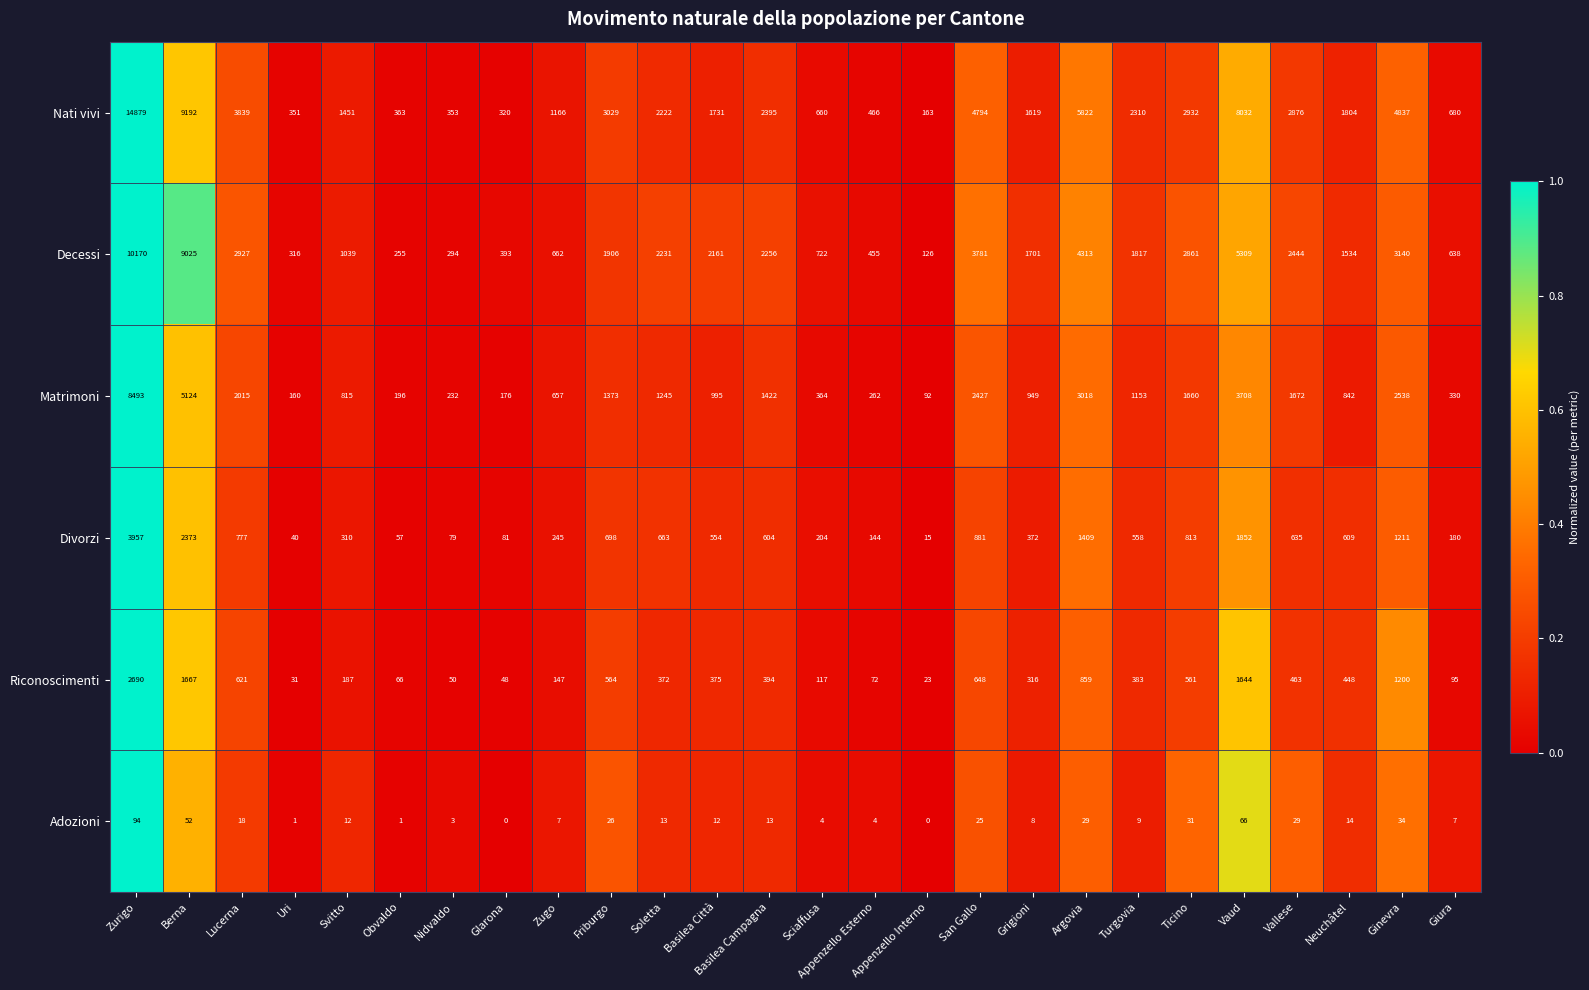

How many distinct data groups are displayed?

6